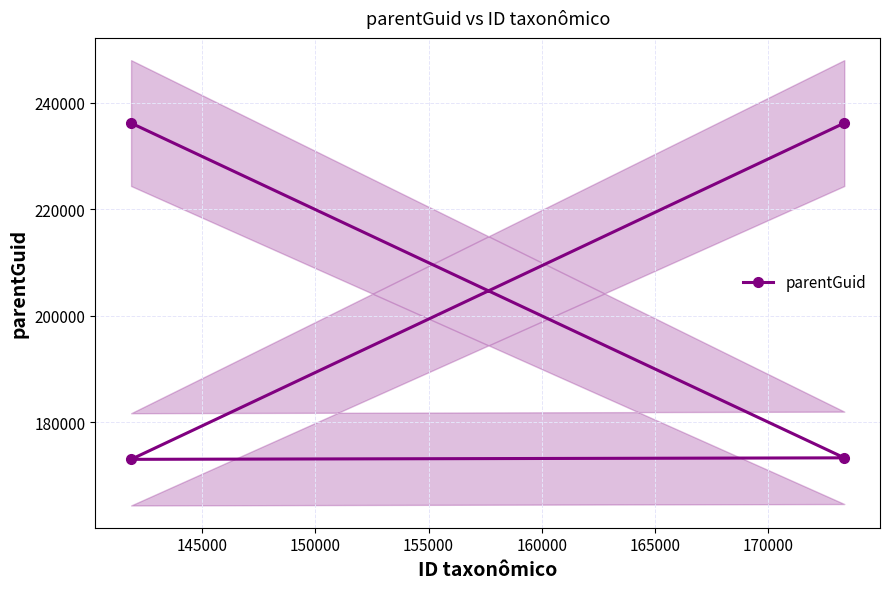

What is the sum of all values?

818761